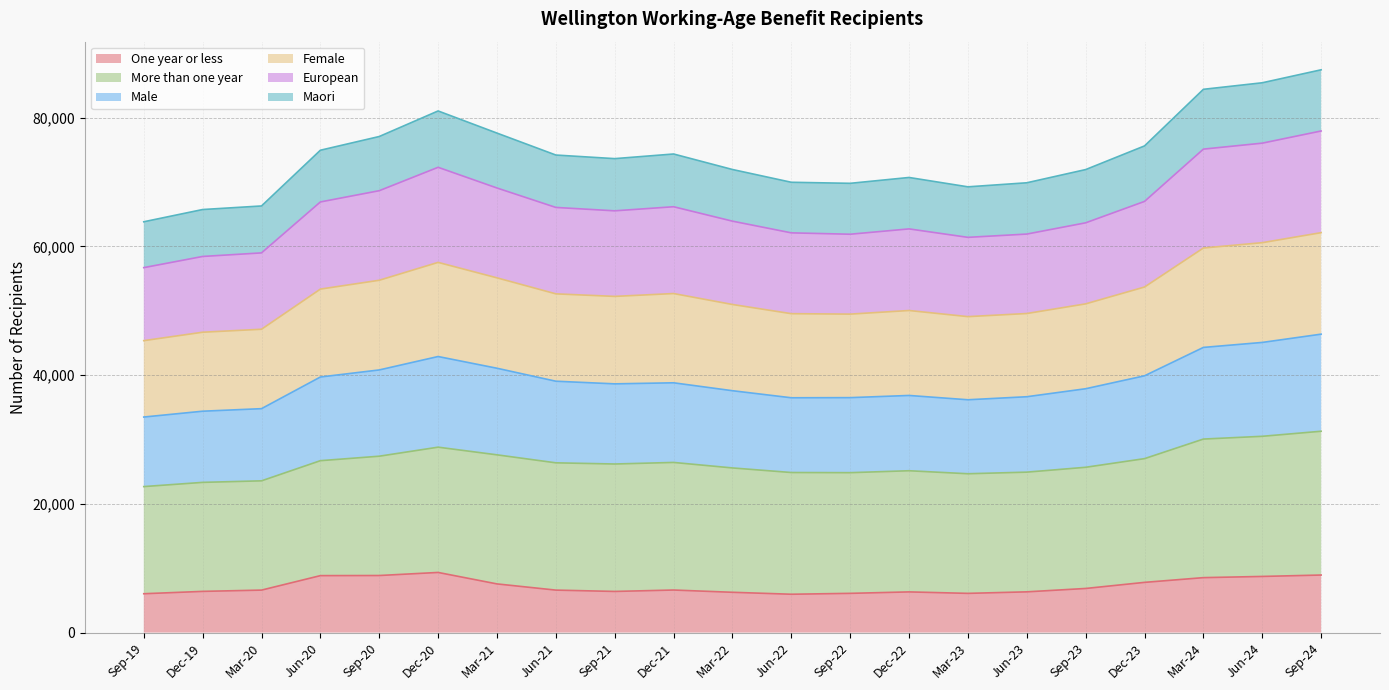

What is the total value across all series at Sep-19?

63840